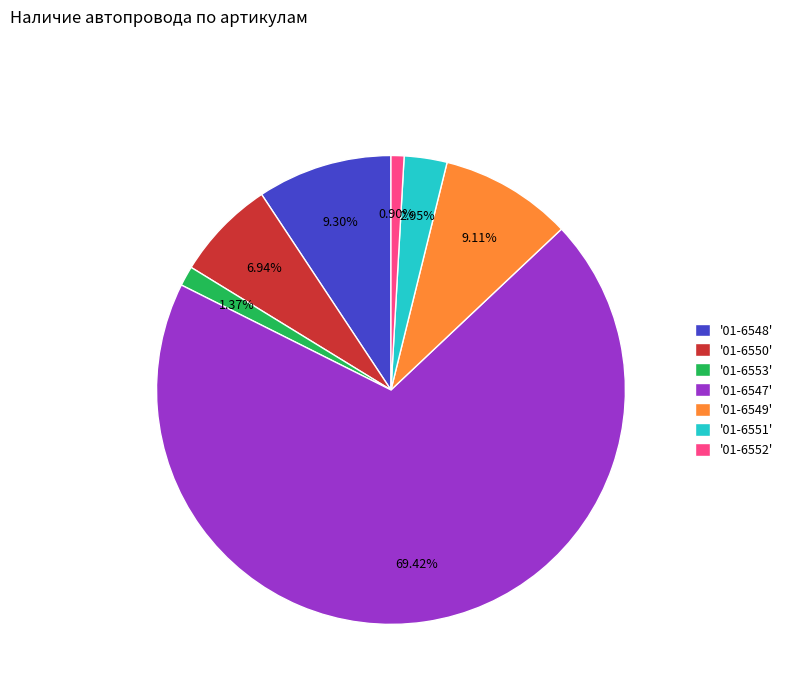

Is the sum of '01-6551' and '01-6548' greater than half?

No